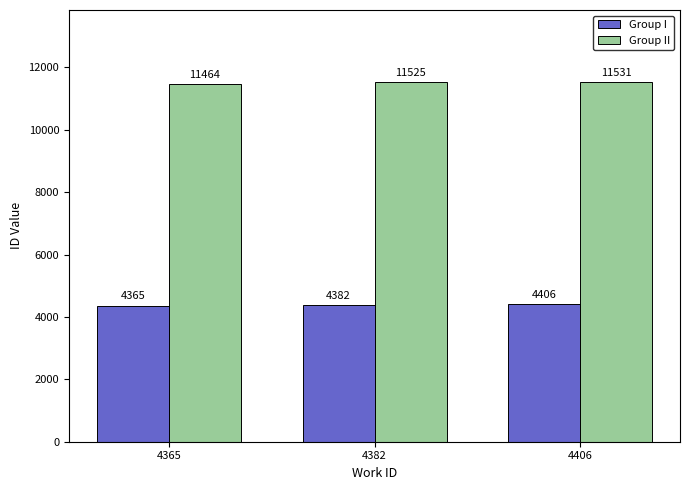

How many data points in Group II are less than 11525?

1